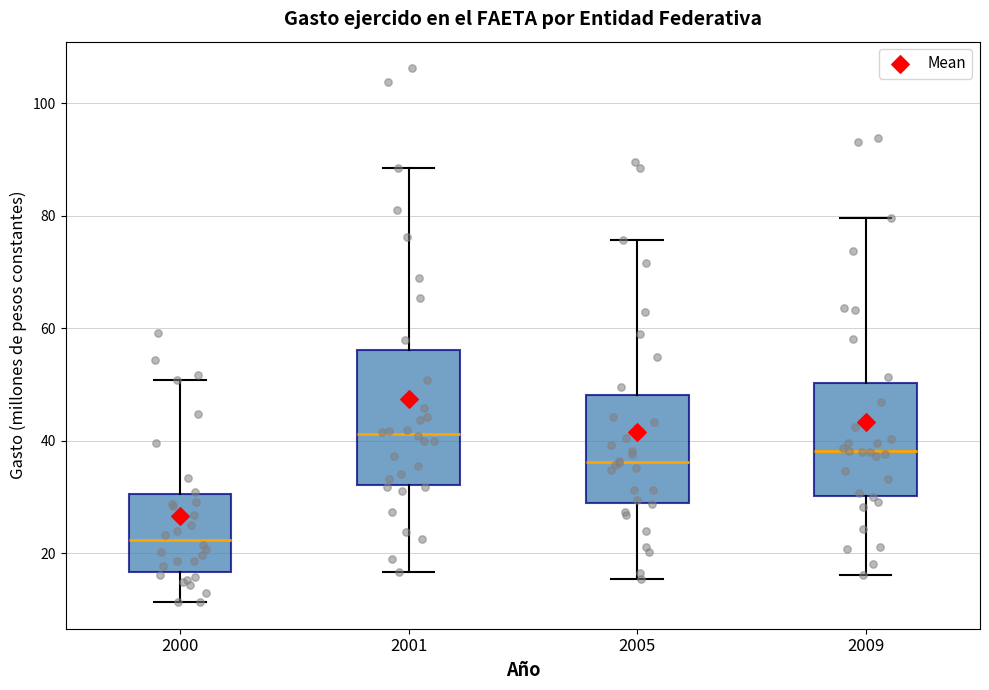

Which box's median line is the highest?

2001